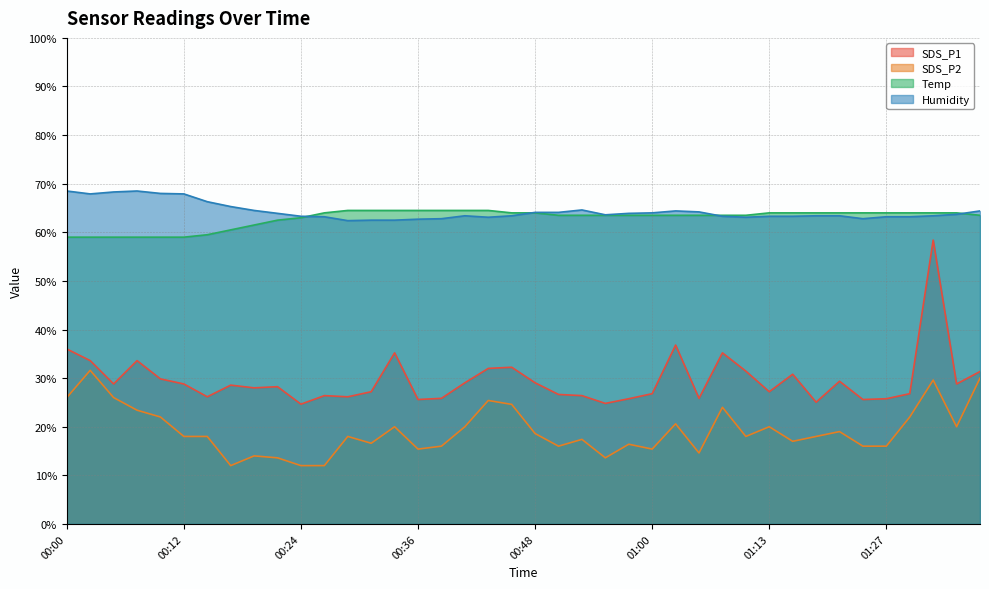

Reading left to right, what are all the values shown in this chart?

SDS_P1: 00:00=36.0	00:02=33.6	00:04=28.8	00:07=33.6	00:09=29.8	00:12=28.8	00:14=26.2	00:17=28.6	00:19=28.0	00:22=28.2	00:24=24.6	00:26=26.4	00:29=26.2	00:31=27.2	00:34=35.2	00:36=25.6	00:39=25.8	00:41=29.0	00:43=32.0	00:46=32.2	00:48=29.0	00:51=26.6	00:53=26.4	00:56=24.8	00:58=25.8	01:00=26.8	01:03=36.8	01:05=25.8	01:08=35.2	01:10=31.4	01:13=27.2	01:16=30.8	01:18=25.0	01:21=29.4	01:24=25.6	01:27=25.8	01:30=26.8	01:32=58.4	01:35=28.8	01:37=31.4
SDS_P2: 00:00=26.0	00:02=31.6	00:04=26.0	00:07=23.4	00:09=22.0	00:12=18.0	00:14=18.0	00:17=12.0	00:19=14.0	00:22=13.6	00:24=12.0	00:26=12.0	00:29=18.0	00:31=16.6	00:34=20.0	00:36=15.4	00:39=16.0	00:41=20.0	00:43=25.4	00:46=24.6	00:48=18.6	00:51=16.0	00:53=17.4	00:56=13.6	00:58=16.4	01:00=15.4	01:03=20.6	01:05=14.6	01:08=24.0	01:10=18.0	01:13=20.0	01:16=17.0	01:18=18.0	01:21=19.0	01:24=16.0	01:27=16.0	01:30=22.0	01:32=29.6	01:35=20.0	01:37=30.0
Temp: 00:00=59.0	00:02=59.0	00:04=59.0	00:07=59.0	00:09=59.0	00:12=59.0	00:14=59.5	00:17=60.5	00:19=61.5	00:22=62.5	00:24=63.0	00:26=64.0	00:29=64.5	00:31=64.5	00:34=64.5	00:36=64.5	00:39=64.5	00:41=64.5	00:43=64.5	00:46=64.0	00:48=64.0	00:51=63.5	00:53=63.5	00:56=63.5	00:58=63.5	01:00=63.5	01:03=63.5	01:05=63.5	01:08=63.5	01:10=63.5	01:13=64.0	01:16=64.0	01:18=64.0	01:21=64.0	01:24=64.0	01:27=64.0	01:30=64.0	01:32=64.0	01:35=64.0	01:37=63.5
Humidity: 00:00=68.5	00:02=67.9	00:04=68.3	00:07=68.5	00:09=68.0	00:12=67.9	00:14=66.3	00:17=65.3	00:19=64.5	00:22=63.9	00:24=63.3	00:26=63.2	00:29=62.4	00:31=62.5	00:34=62.5	00:36=62.7	00:39=62.8	00:41=63.4	00:43=63.1	00:46=63.4	00:48=64.1	00:51=64.1	00:53=64.6	00:56=63.6	00:58=63.9	01:00=64.0	01:03=64.4	01:05=64.2	01:08=63.3	01:10=63.1	01:13=63.3	01:16=63.3	01:18=63.4	01:21=63.4	01:24=62.8	01:27=63.2	01:30=63.2	01:32=63.4	01:35=63.7	01:37=64.4